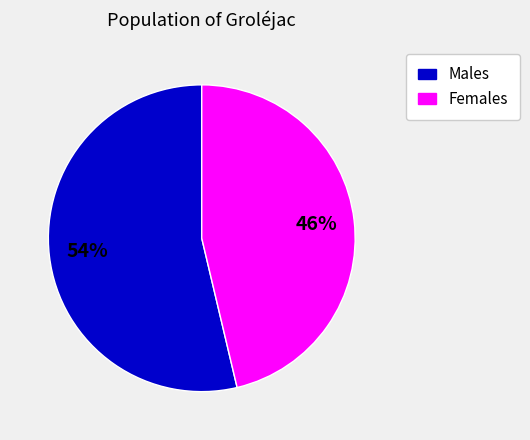

Does any single category account for the majority?

Yes